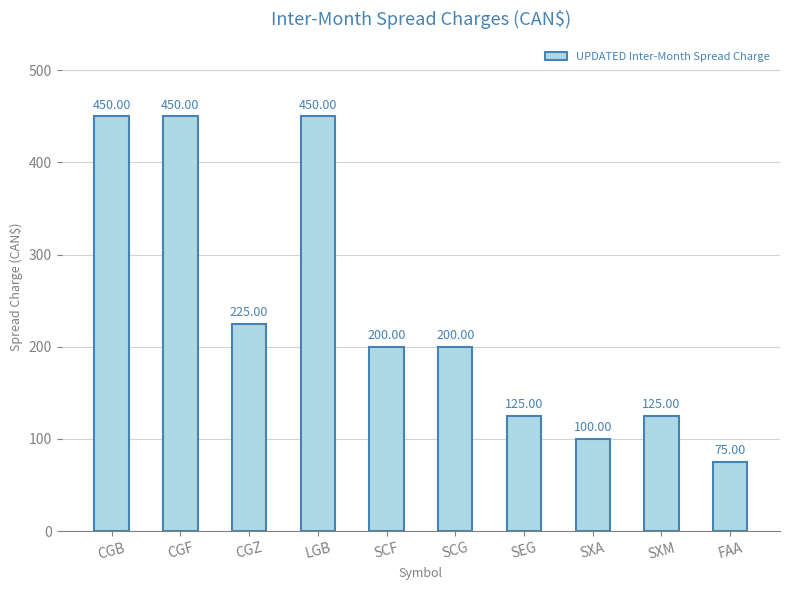

Reading left to right, list all the values displayed in this chart.

450	450	225	450	200	200	125	100	125	75